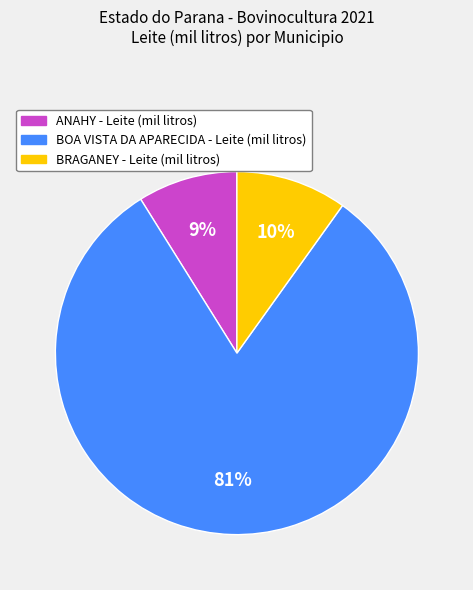

To the nearest percent, what is the average slice percentage?

33%